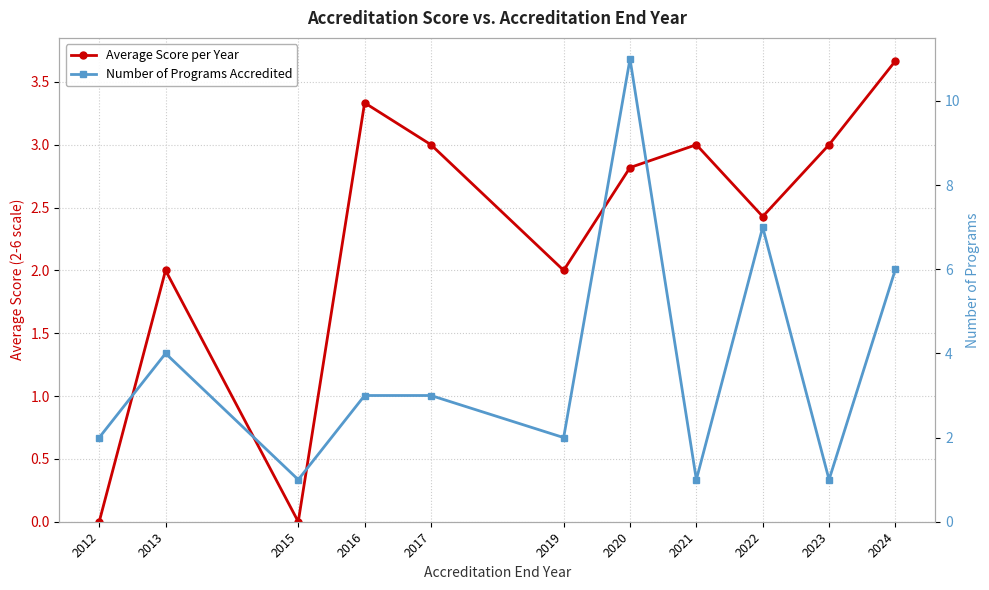

List the series in order of their peak value, lowest first.

Average Score per Year, Number of Programs Accredited